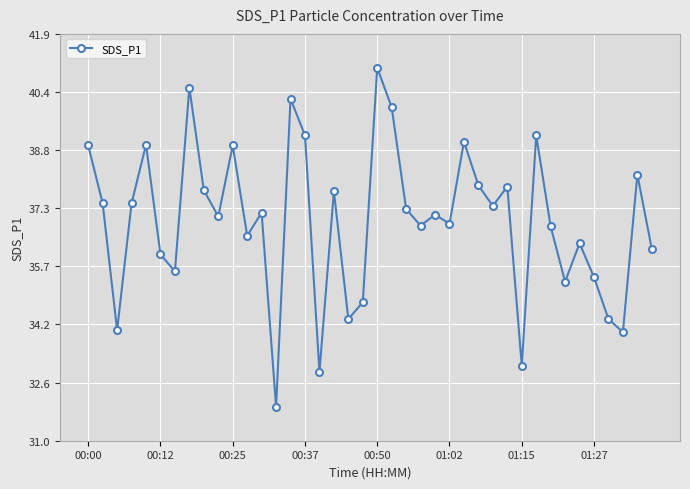

What is the difference between the maximum and minimum values?

9.1